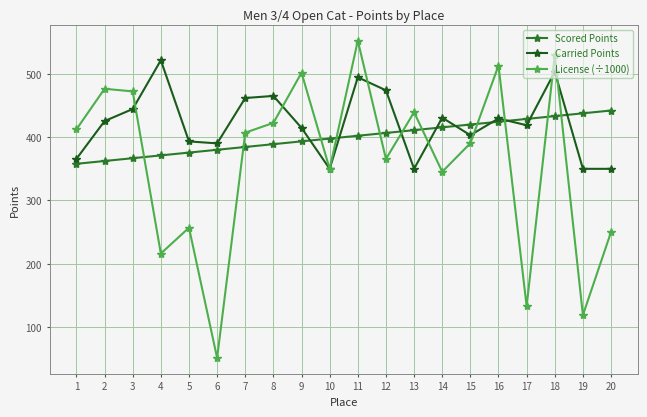

Between which two adjacent categories do Carried Points and Scored Points first intersect?

9 and 10